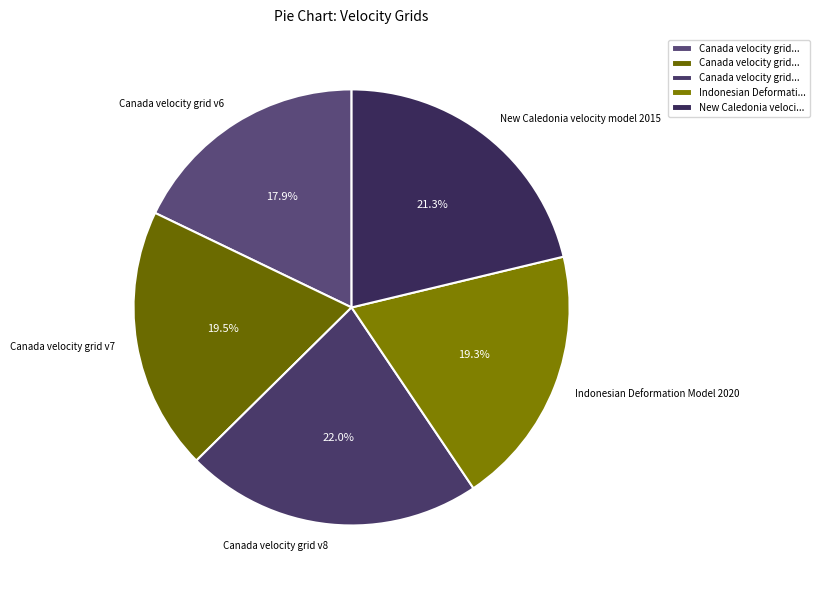

Which category has the smallest portion of the pie?

Canada velocity grid v6